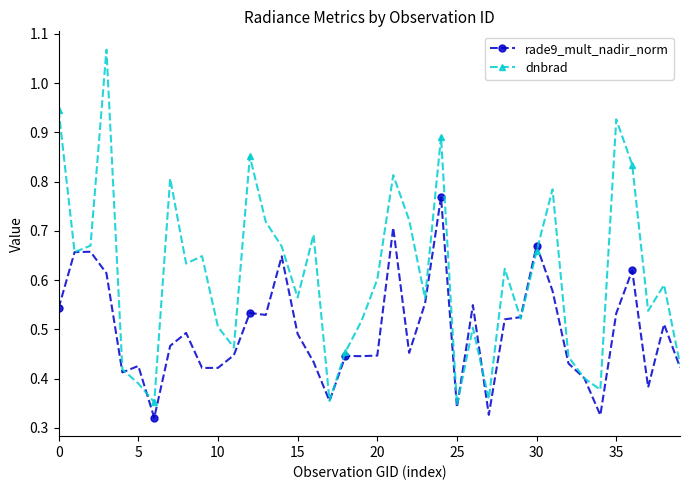

List the series in order of their peak value, highest first.

dnbrad, rade9_mult_nadir_norm